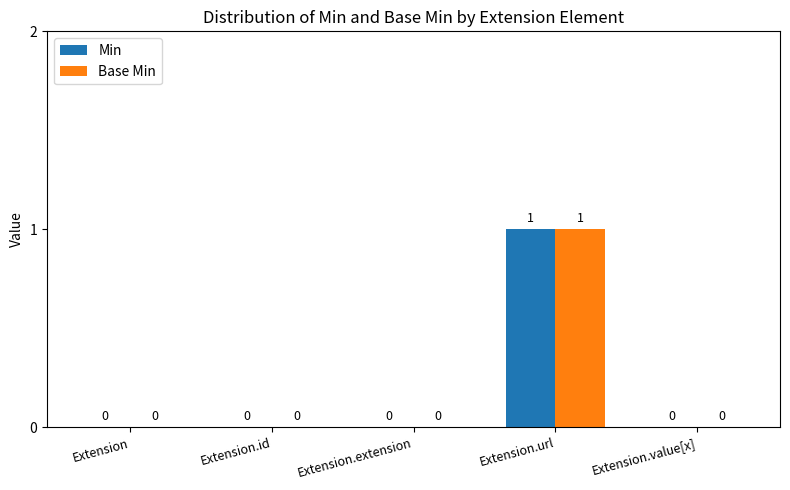

Reading left to right, transcribe all the data shown in this chart.

Min: Extension=0	Extension.id=0	Extension.extension=0	Extension.url=1	Extension.value[x]=0
Base Min: Extension=0	Extension.id=0	Extension.extension=0	Extension.url=1	Extension.value[x]=0